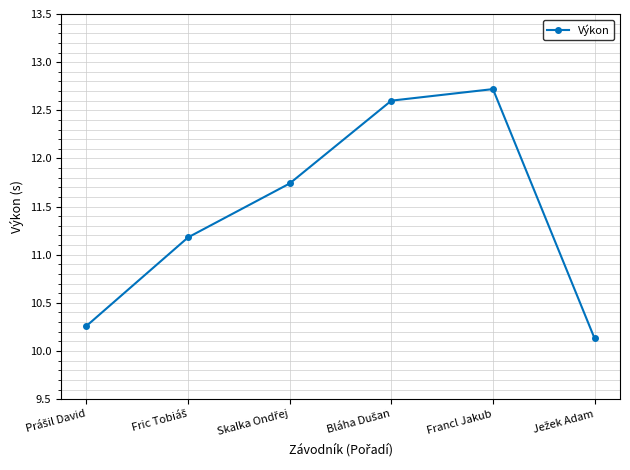

How many data points are above 11?

4